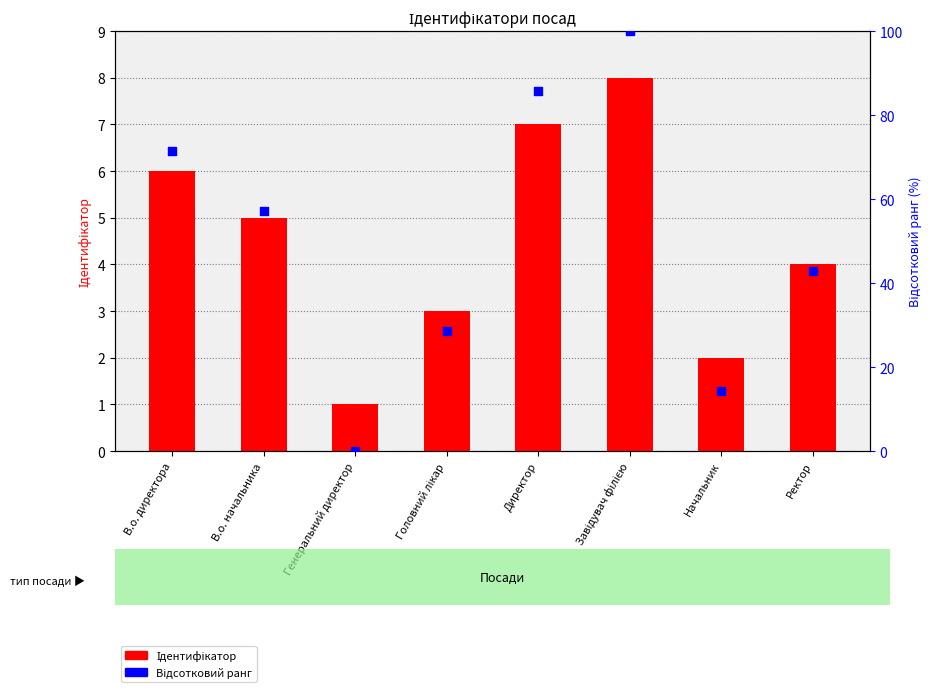

Which series contains the lowest Y value?

Відсотковий ранг